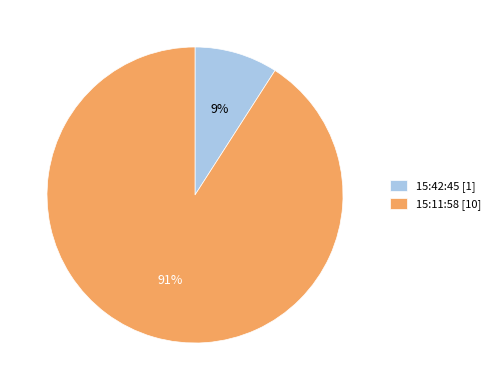

Combined, do 15:42:45 [1] and 15:11:58 [10] account for over 50%?

Yes